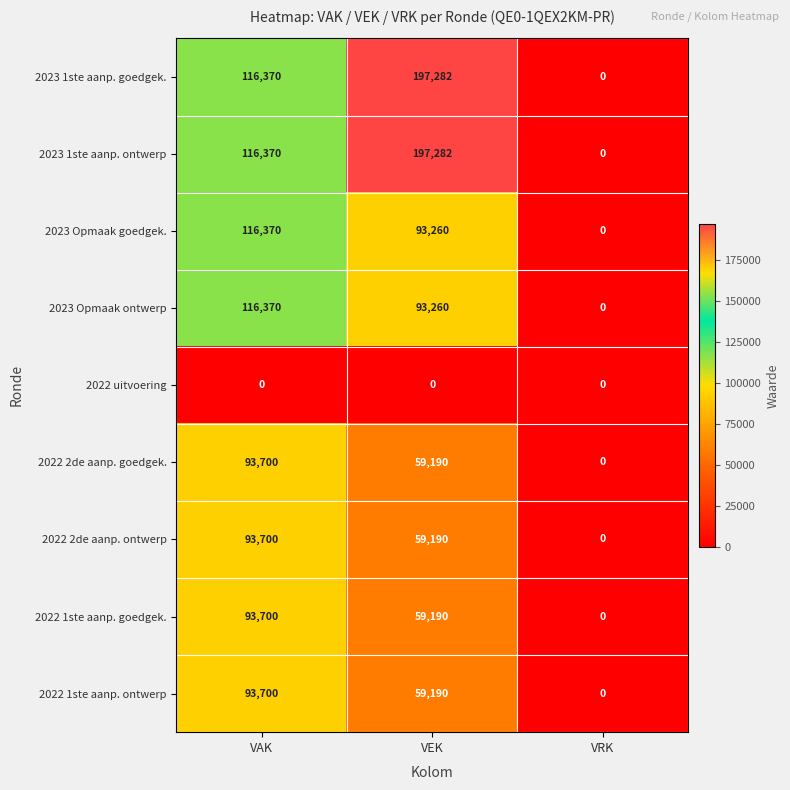

Is it true that 2023 Opmaak goedgek. equals 116370 at VAK?

True